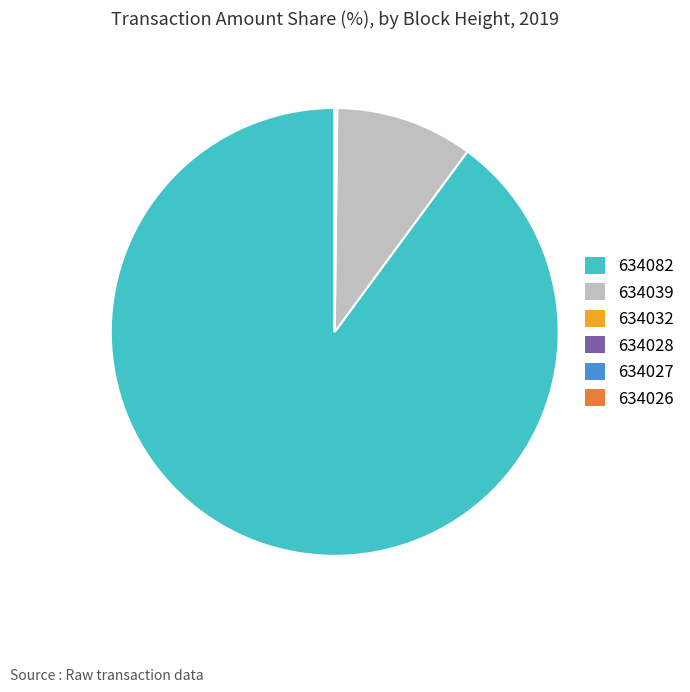

The 634082 slice represents 99% of the pie. True or false?

False